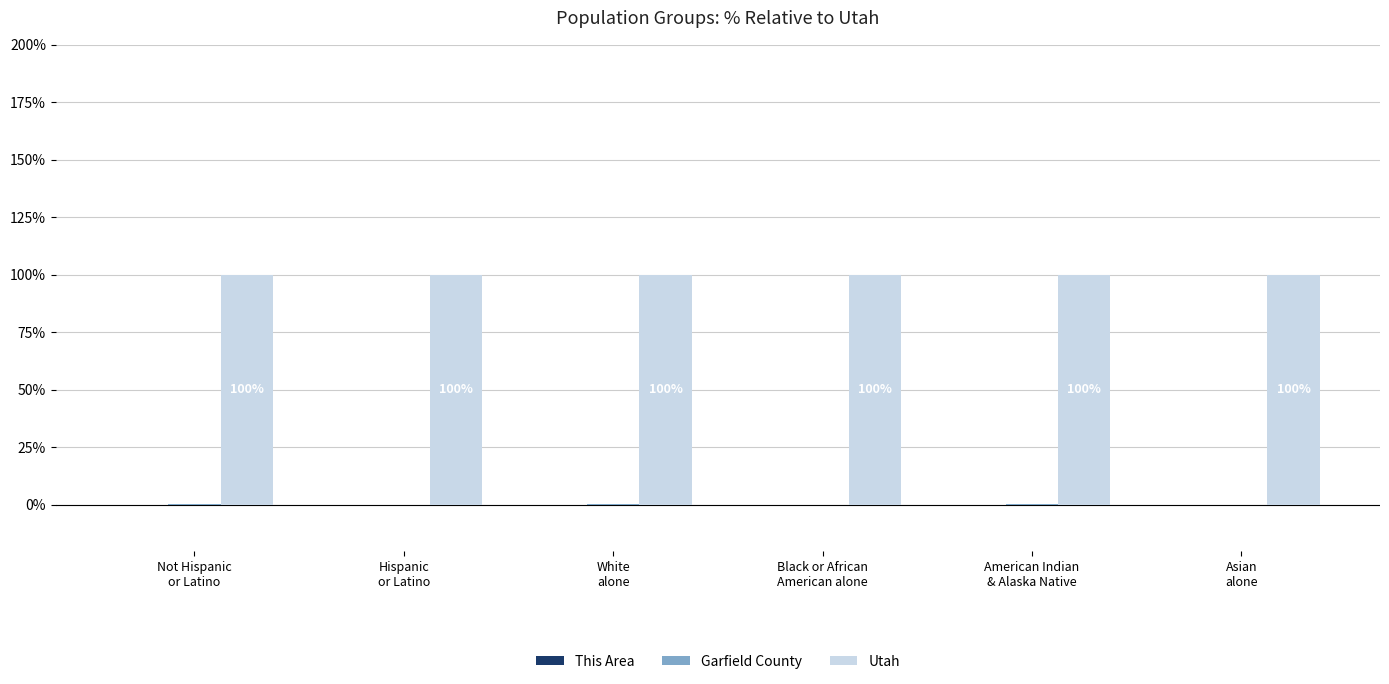

How many groups of bars are there?

6